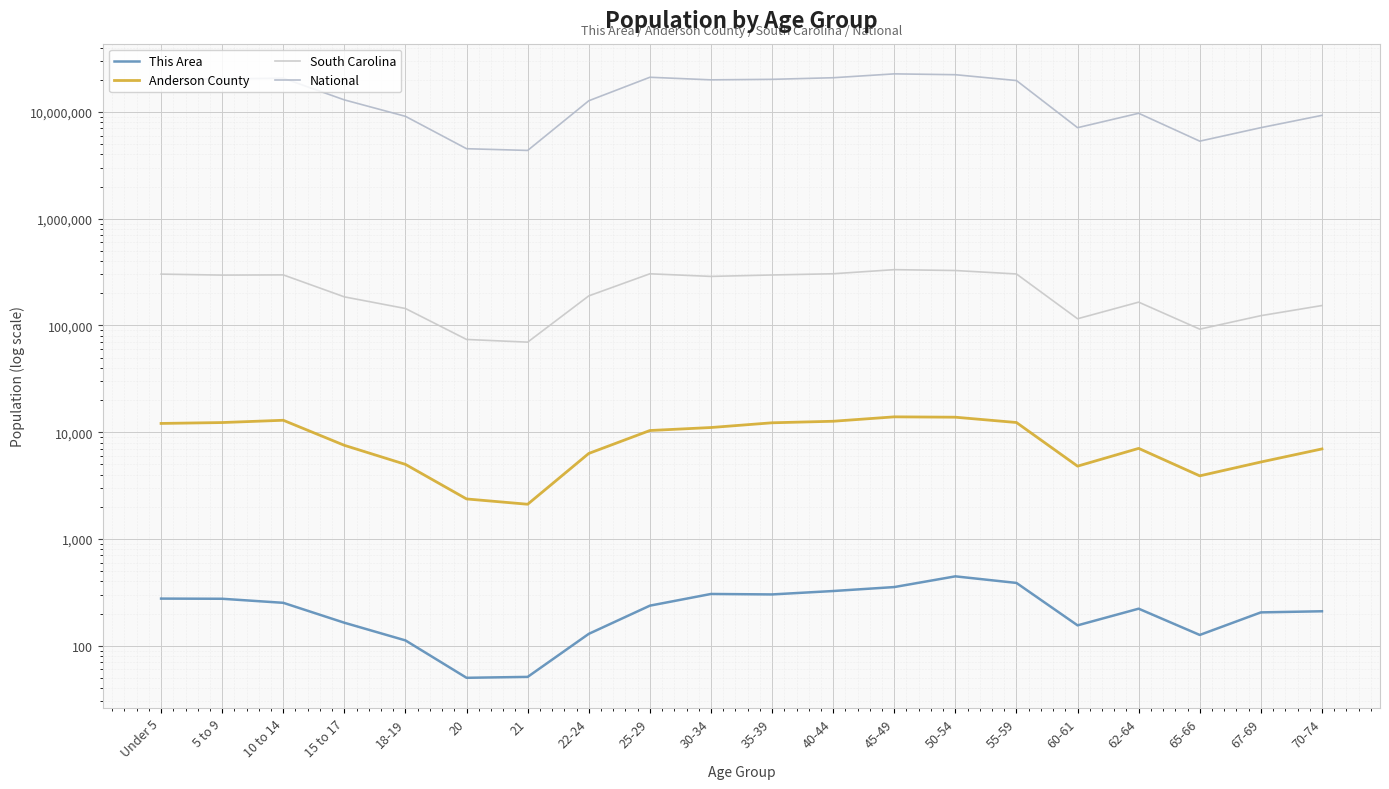

True or false: This Area and Anderson County cross at least once.

False